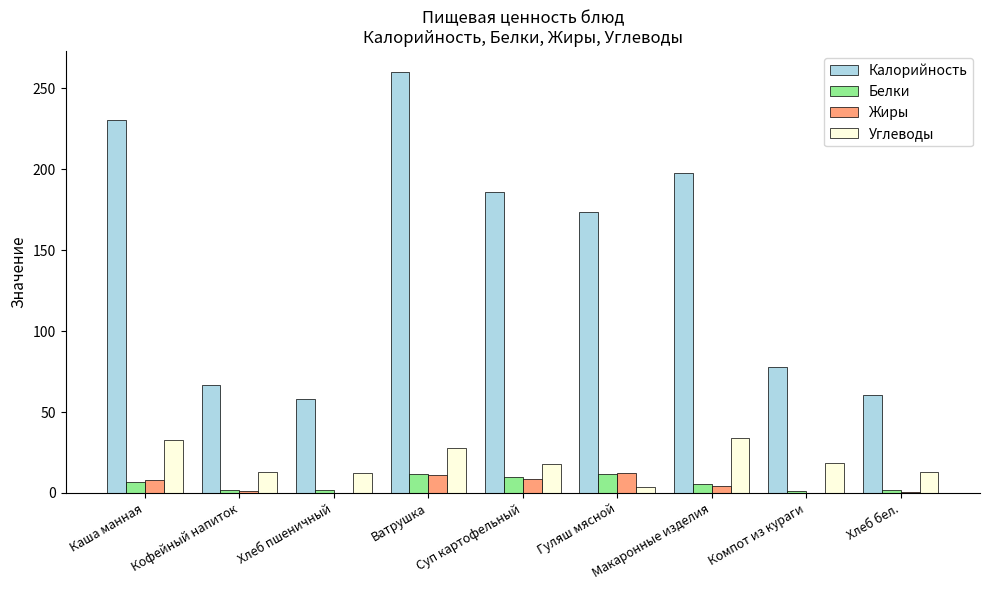

What are all the series names shown in the legend?

Калорийность, Белки, Жиры, Углеводы